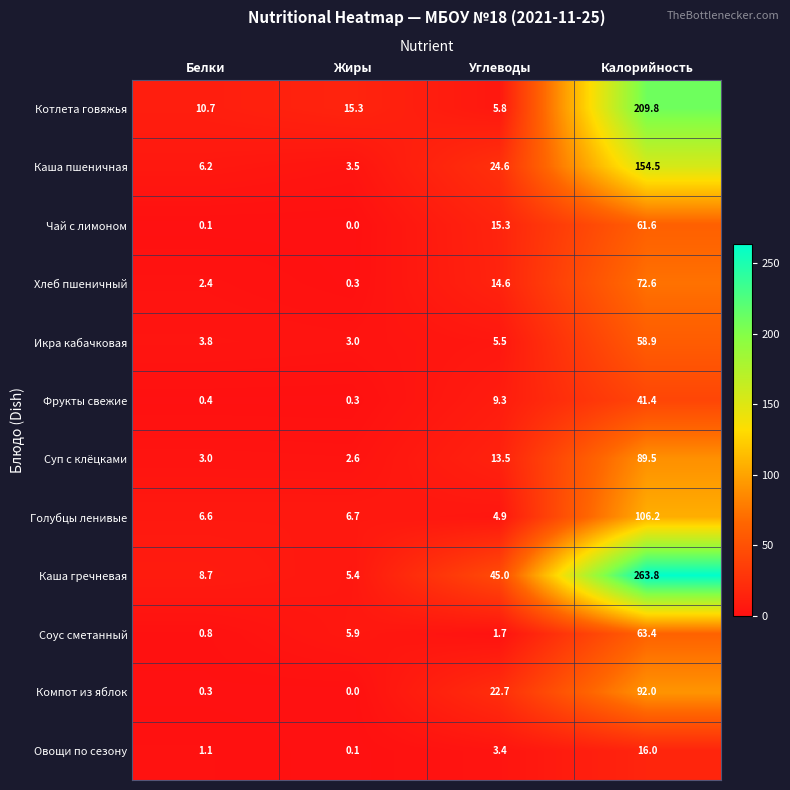

Which series has the widest spread of values?

Каша гречневая